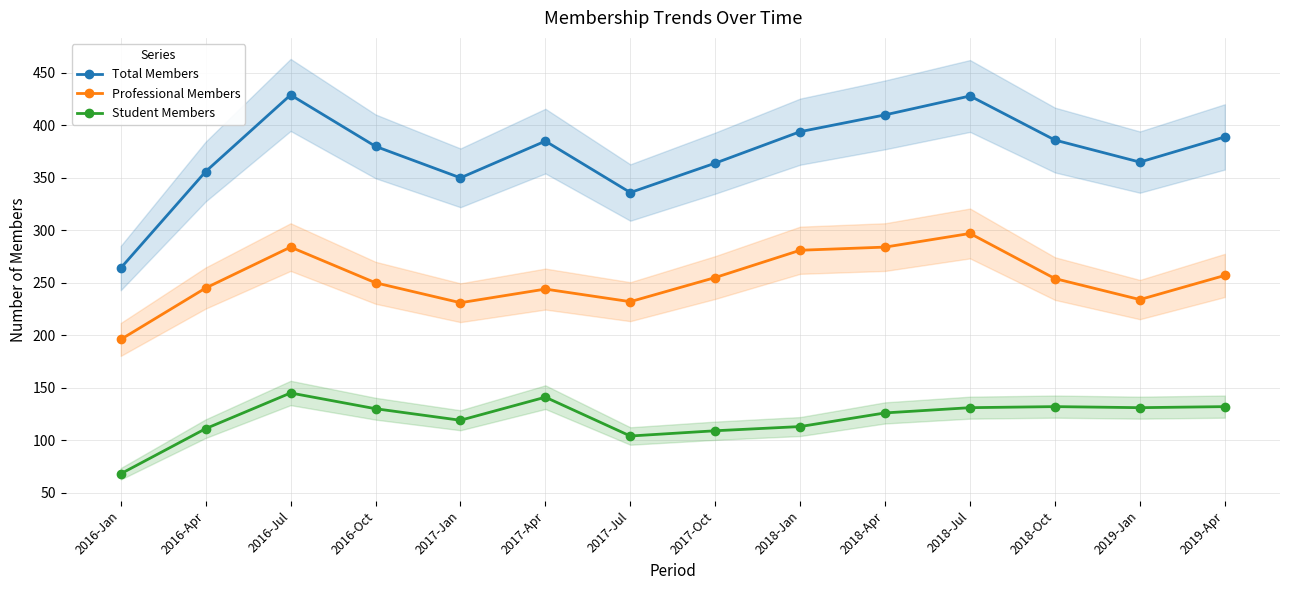

At which category does Professional Members reach its first local peak?

2016-Jul